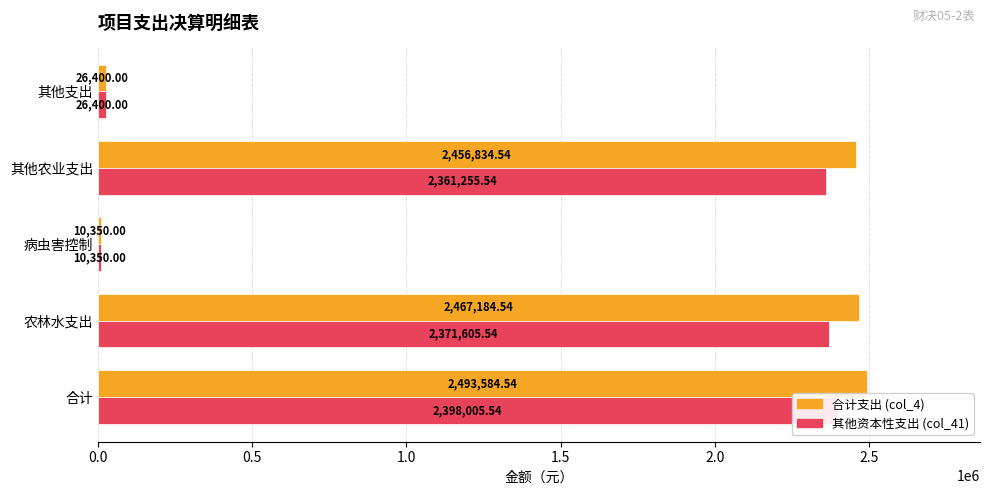

The col_41 series shows 17515.4 at 1.0. True or false?

False